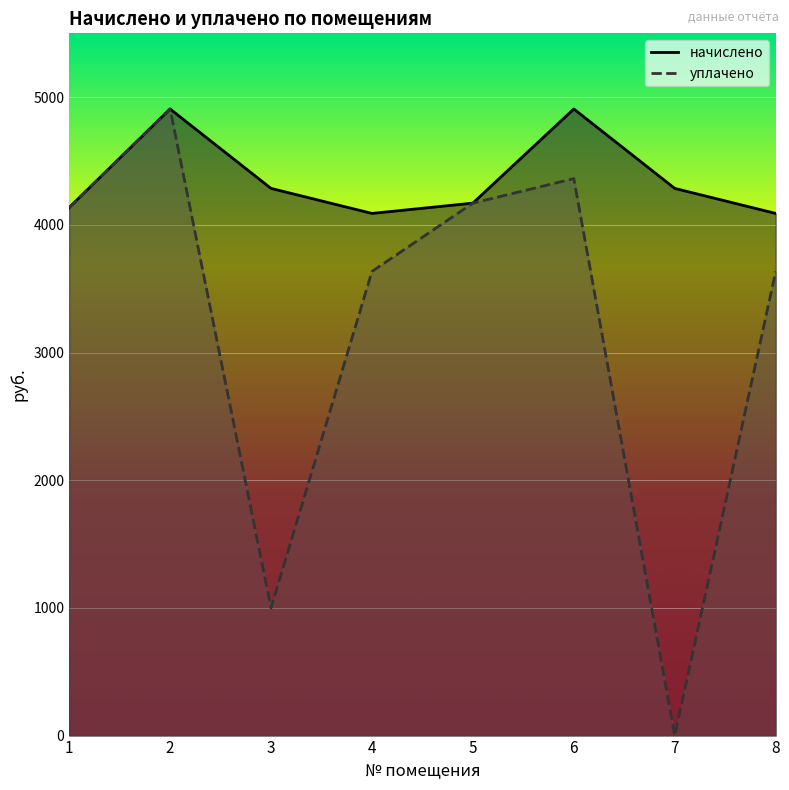

True or false: уплачено has a value of 4135.7 at 1.

True